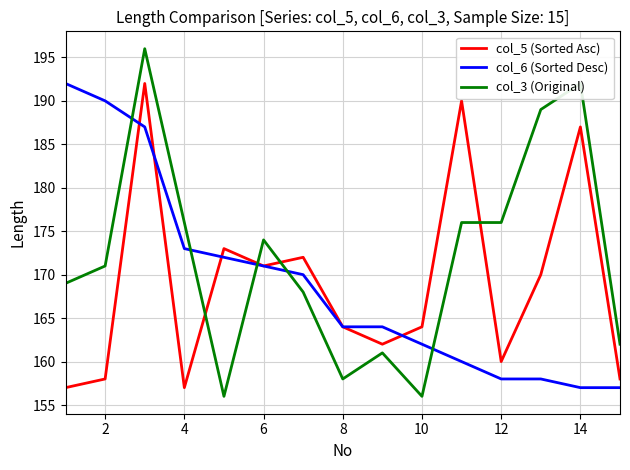

At how many categories does at least one series exceed 161?

15